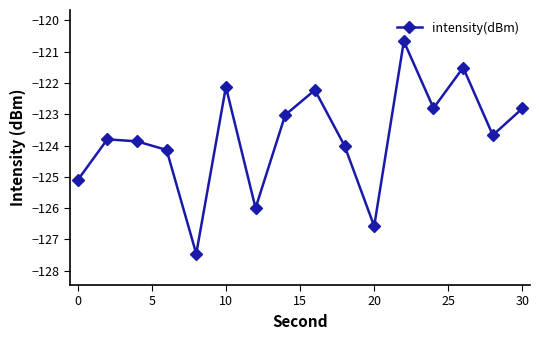

What is the value of the 8th point from the left?

-123.0